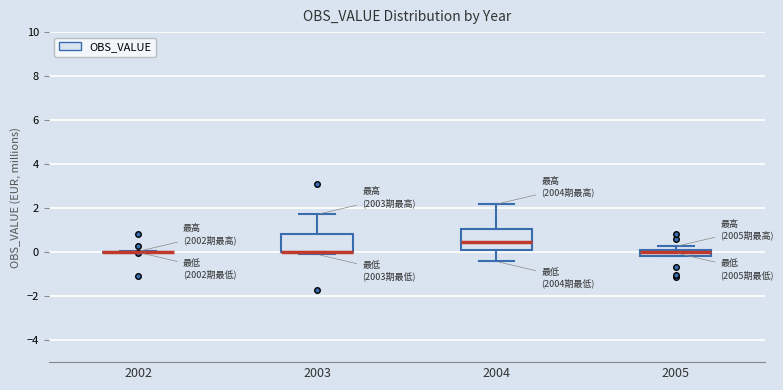

Where does the upper whisker of the box at x = 2004 end on the y-axis? The values are not printed on the chart, so give them approximately, as read against the axis.

2.2